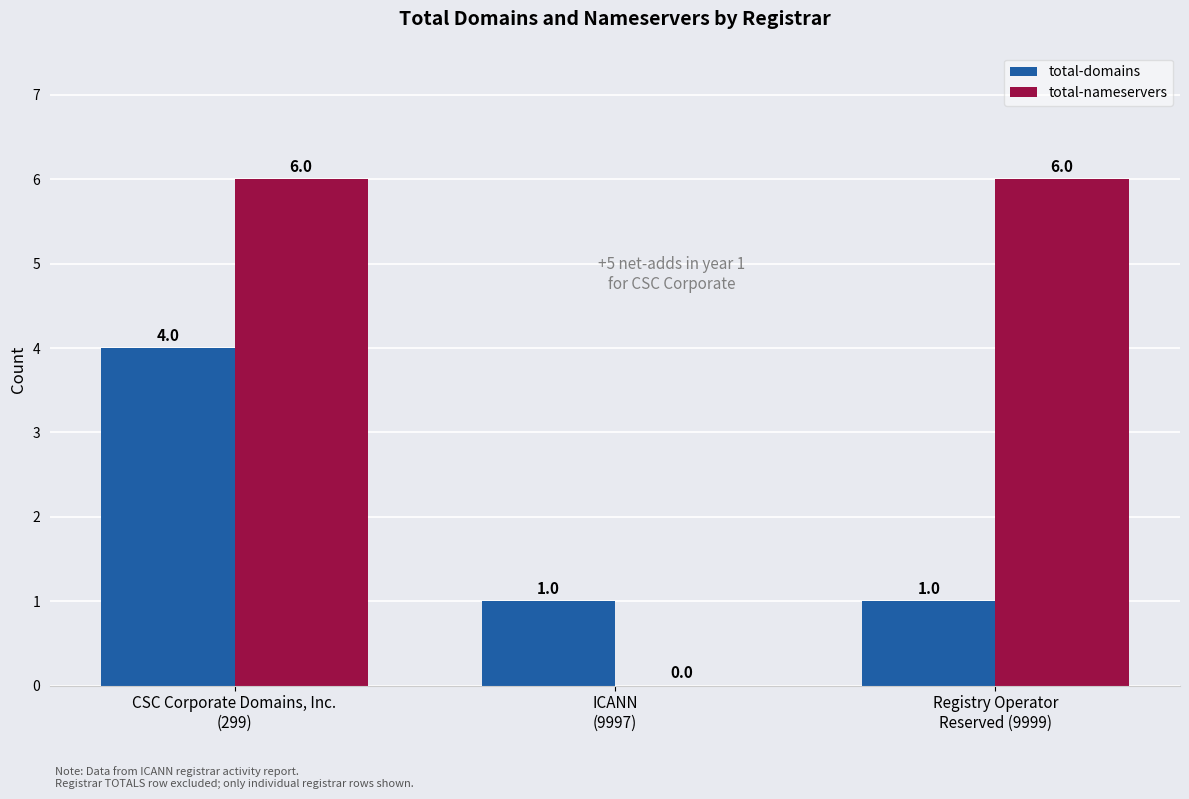

Is it true that total-domains equals 1 at ICANN
(9997)?

True